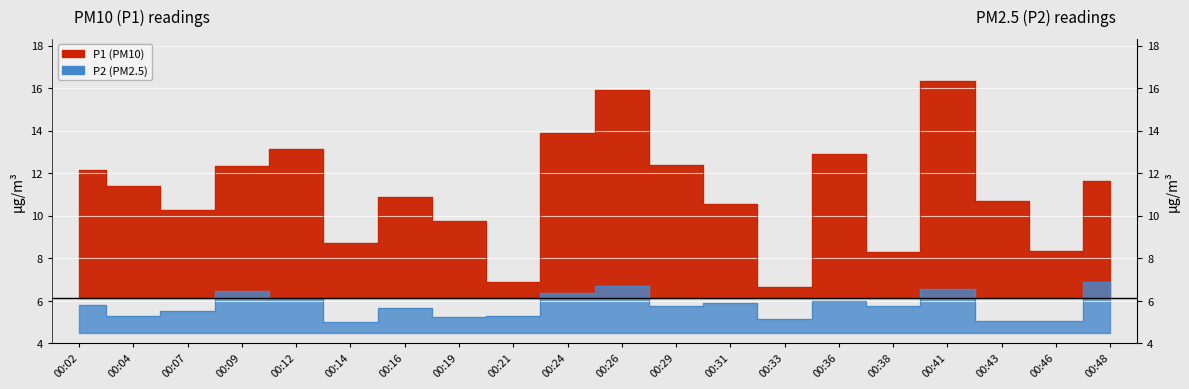

List the series in order of their overall mean, highest first.

P1, P2